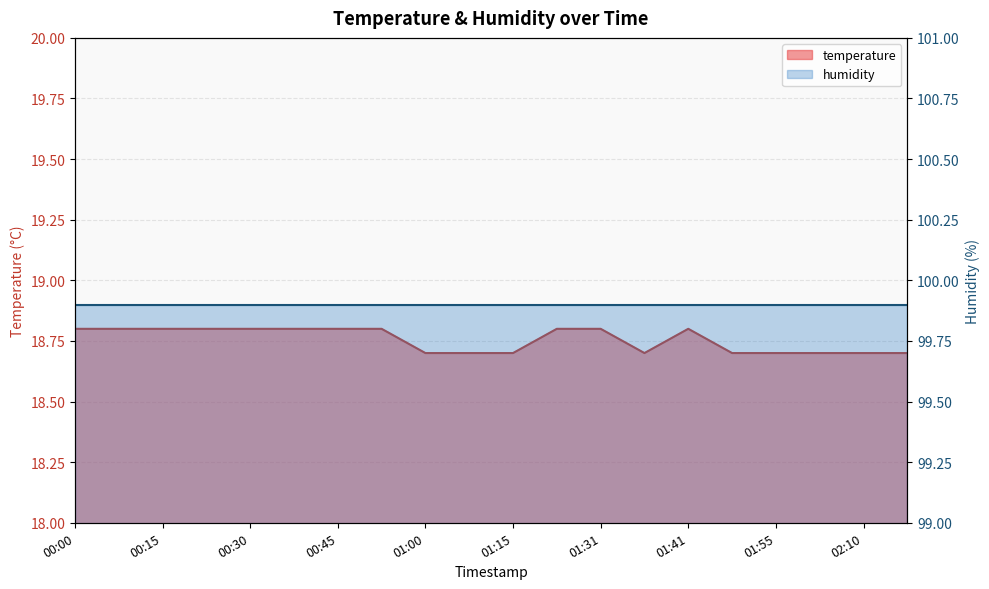

What is the minimum value shown in the chart?

18.7